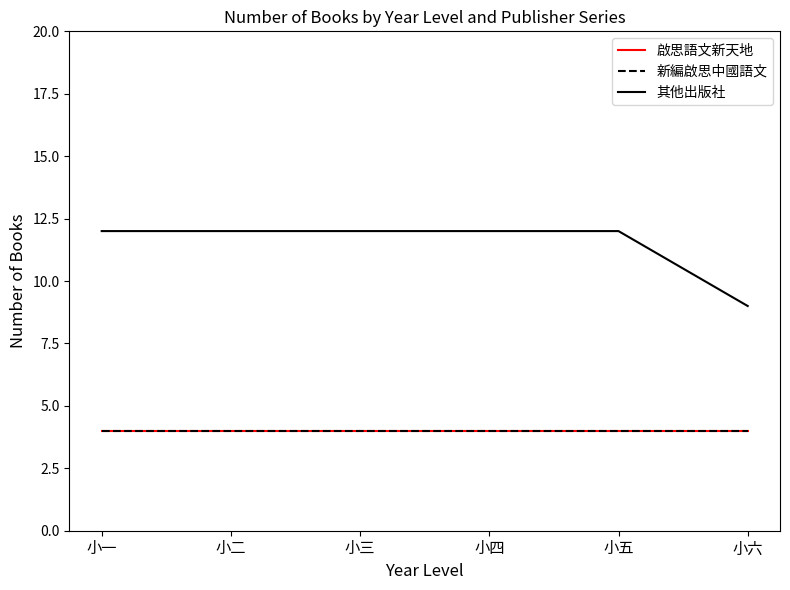

True or false: 新編啟思中國語文 and 啟思語文新天地 intersect in this chart.

False